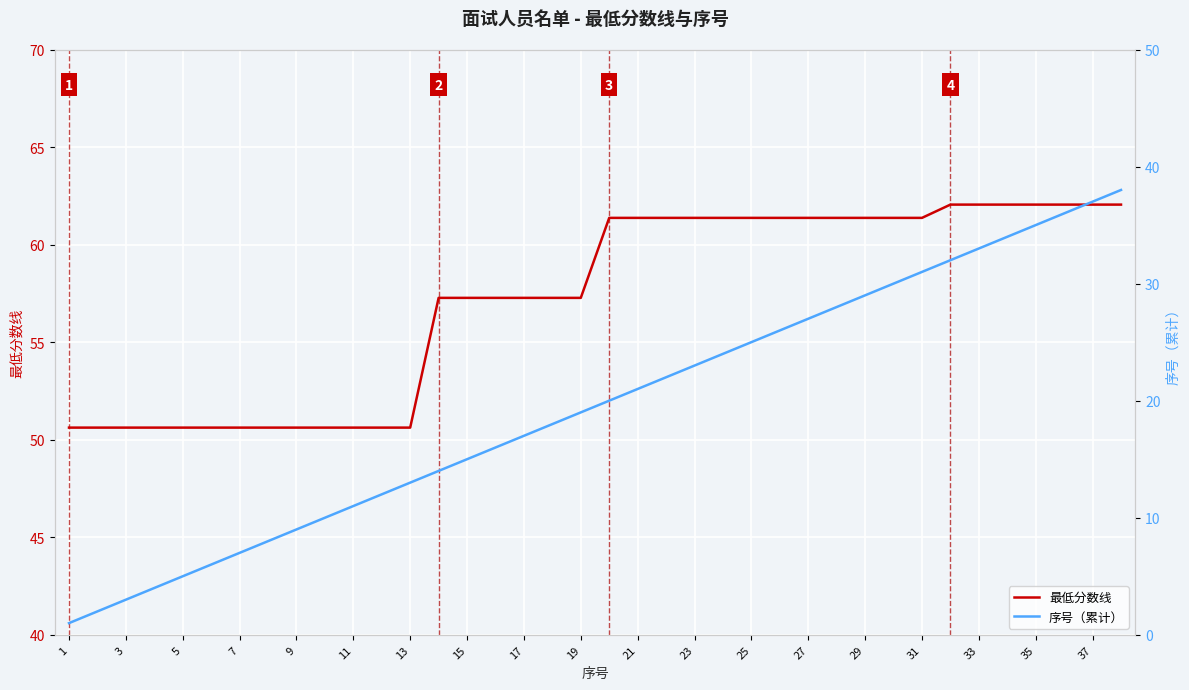

What is the maximum value shown in the chart?

62.0